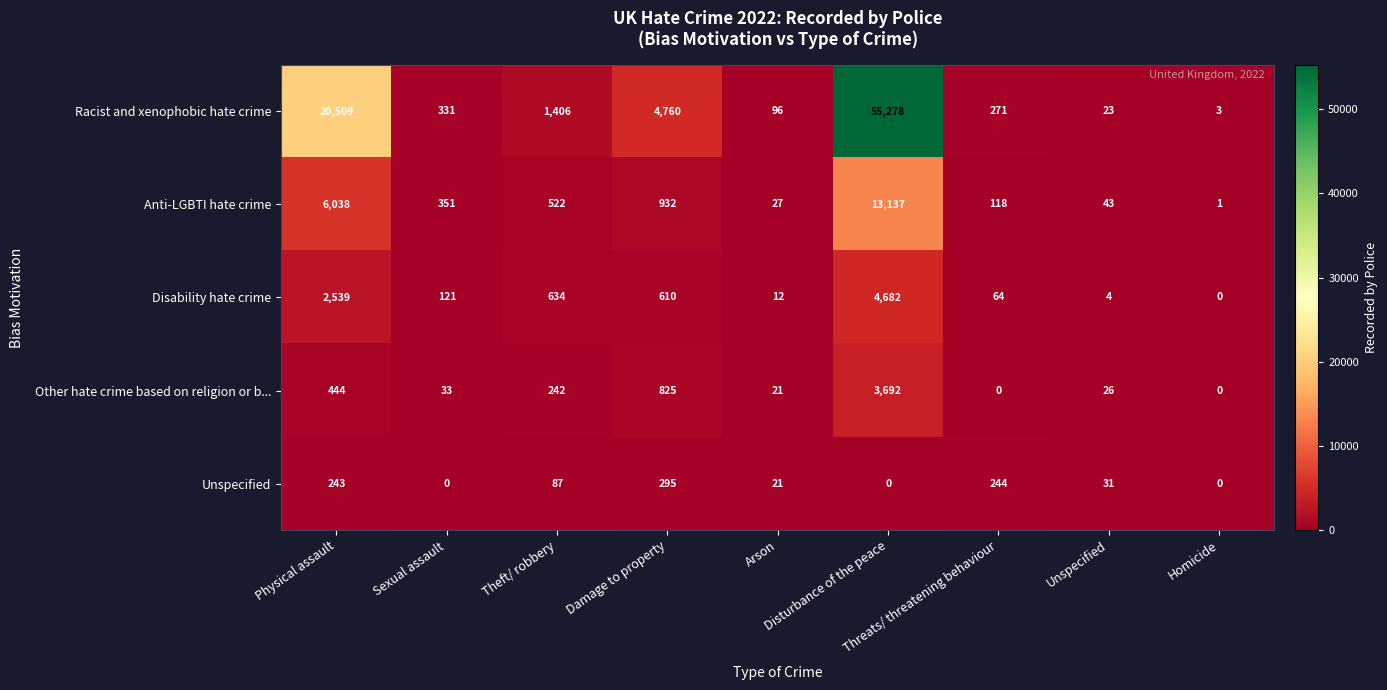

Which series has the widest spread of values?

Racist and xenophobic hate crime